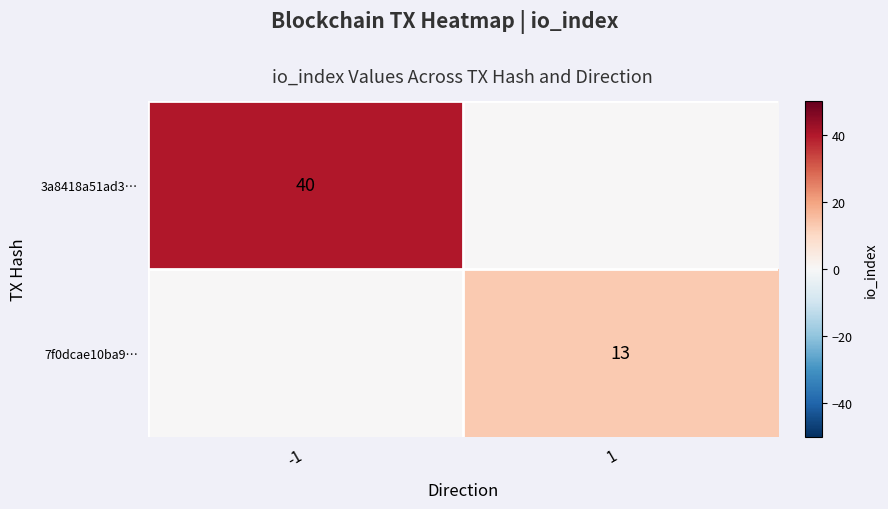

Is the value of 3a8418a51ad3… at -1 greater than the value of 7f0dcae10ba9… at 1?

Yes